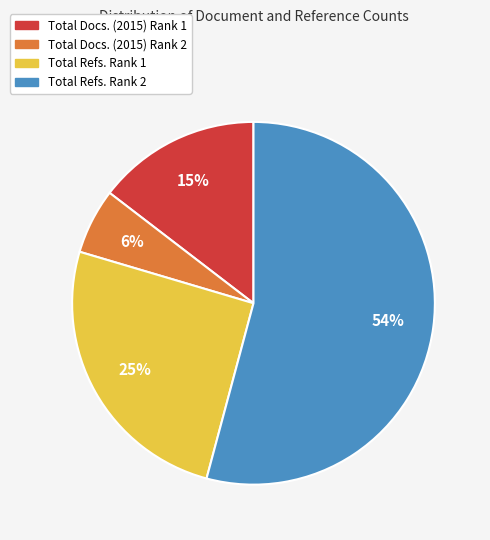

How many segments does this pie chart have?

4